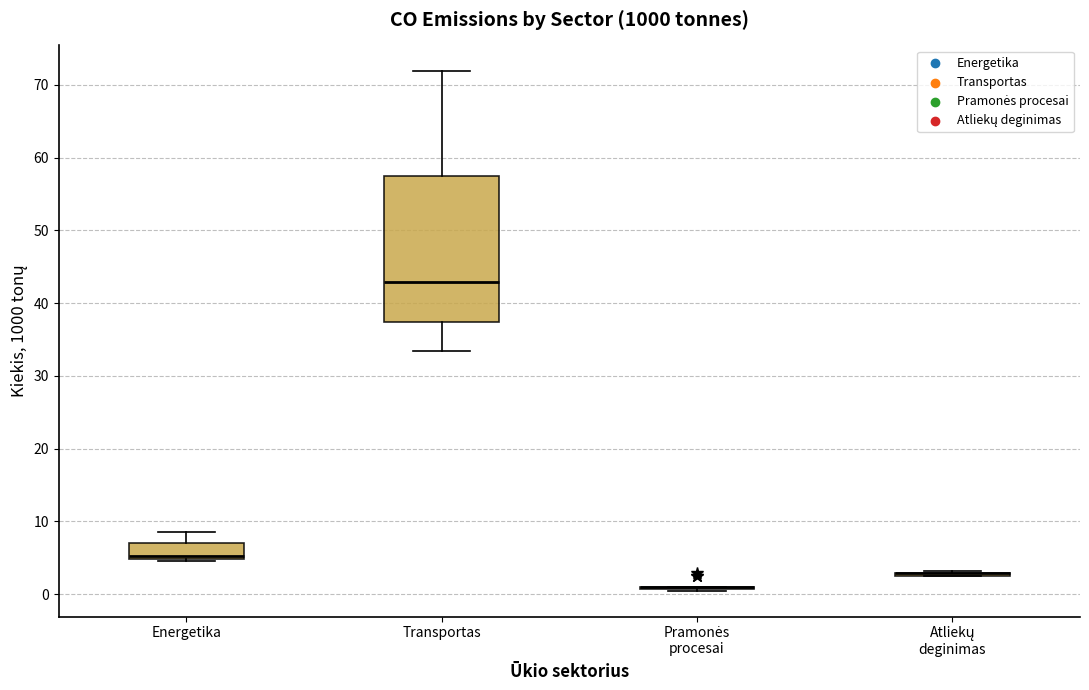

Reading left to right, transcribe this box plot: for each box, give where its median line is, the range the box spans, and where its two whiskers end, as read against the y-axis. The values are not printed on the chart, so give them approximately, as read against the axis.

Energetika: median 5 (just above the box's lower edge), box 5 to 7, whiskers 5 to 9
Transportas: median 43, box 37 to 57, whiskers 33 to 72
Pramonės procesai: box collapsed to a line at 1, whiskers 1 to 1
Atliekų deginimas: box collapsed to a line at 3, whiskers 2 to 3